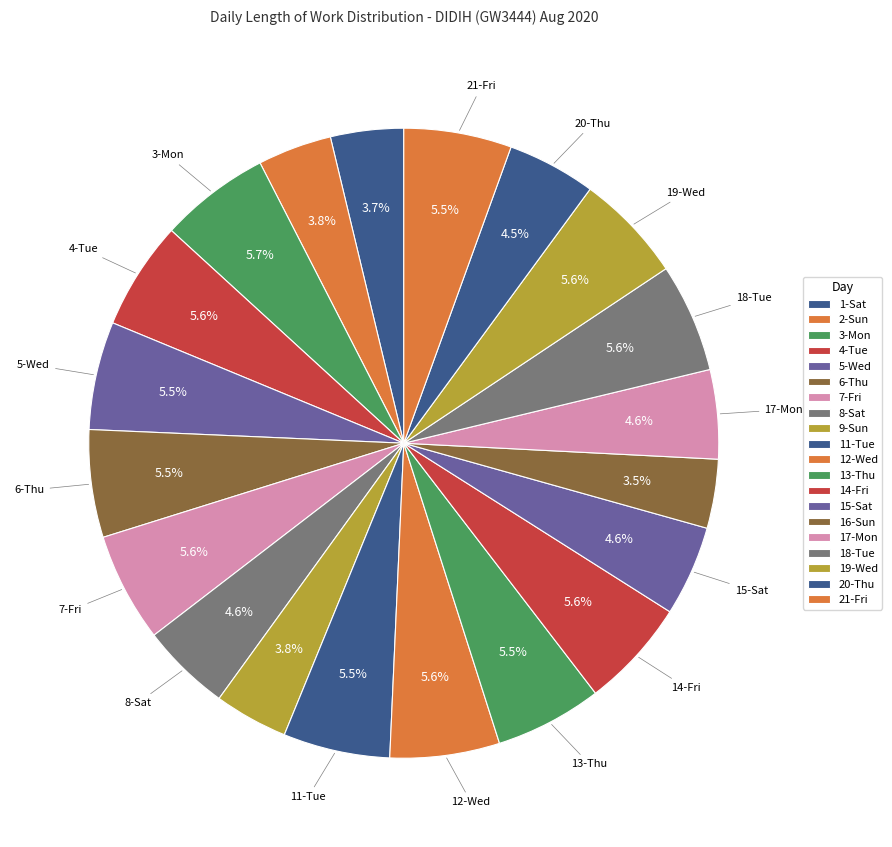

To the nearest percent, what portion does 7-Fri represent?

6%